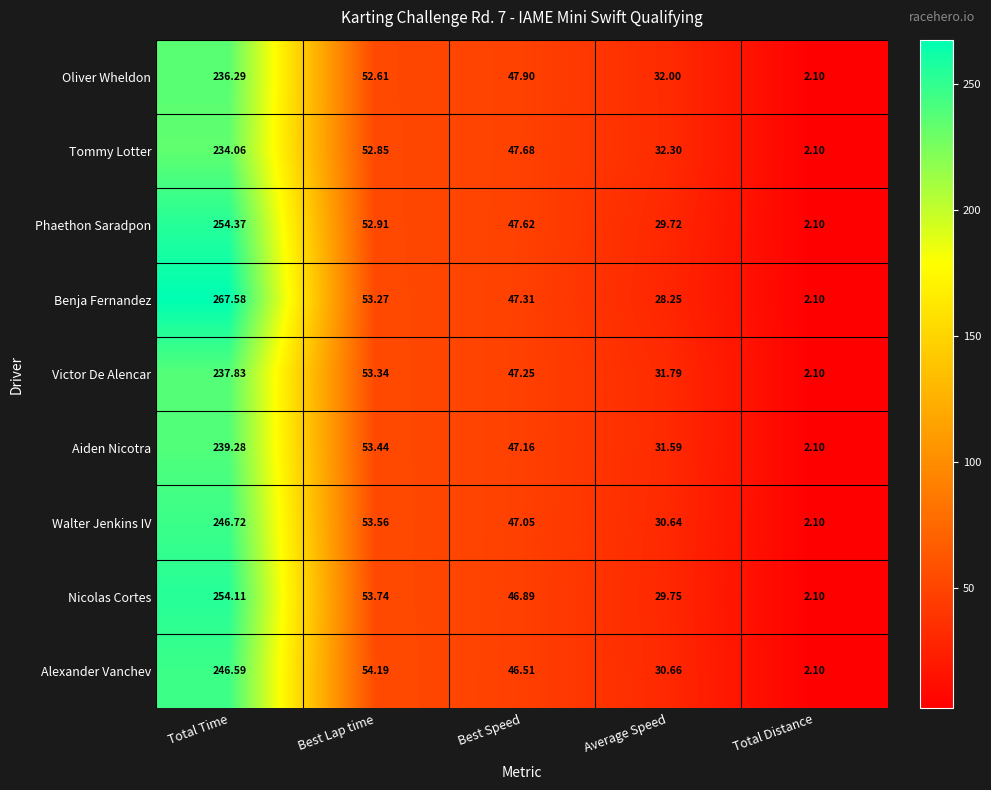

What is the greatest value displayed?

267.6